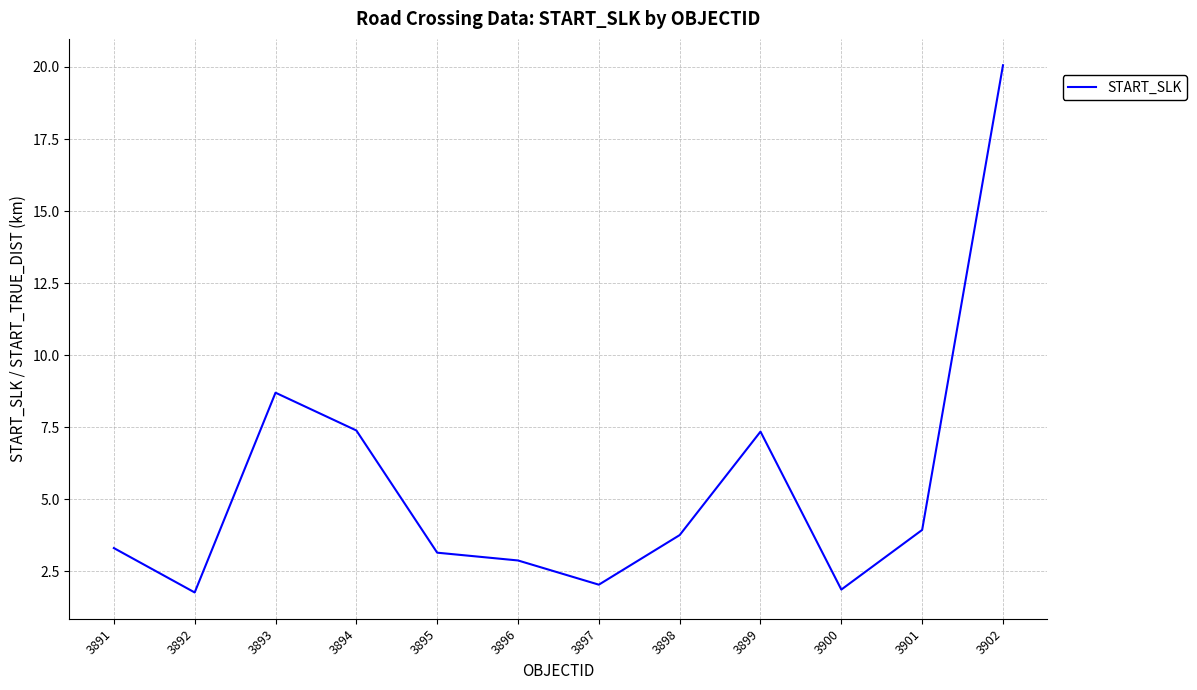

The chart shows a value of 3.3 at 3891. True or false?

True